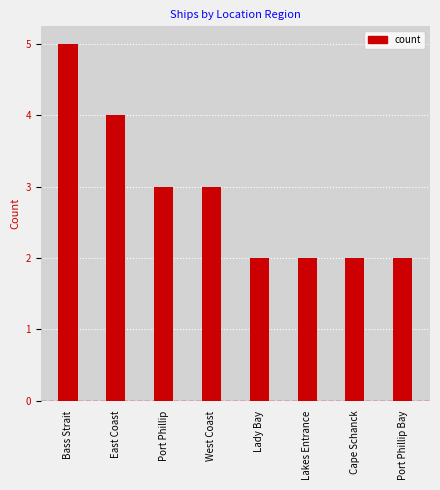

True or false: the data shows 3 at Bass Strait.

False